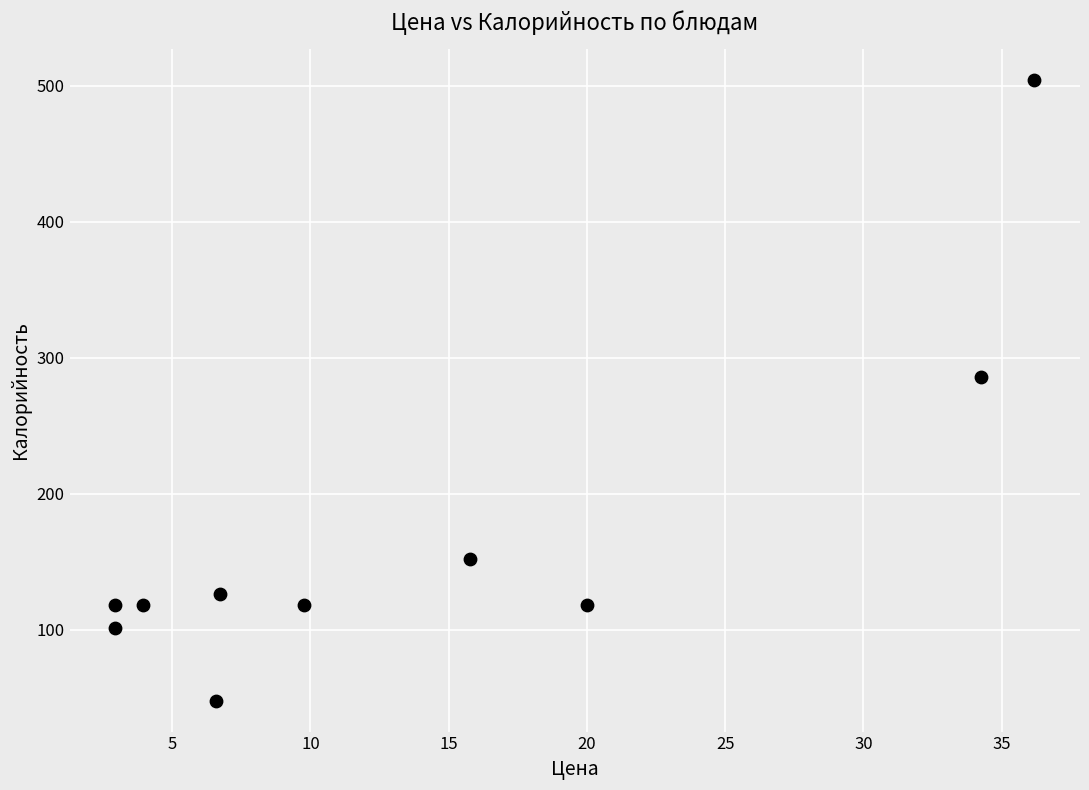

What is the range of Y values (max minus min)?

456